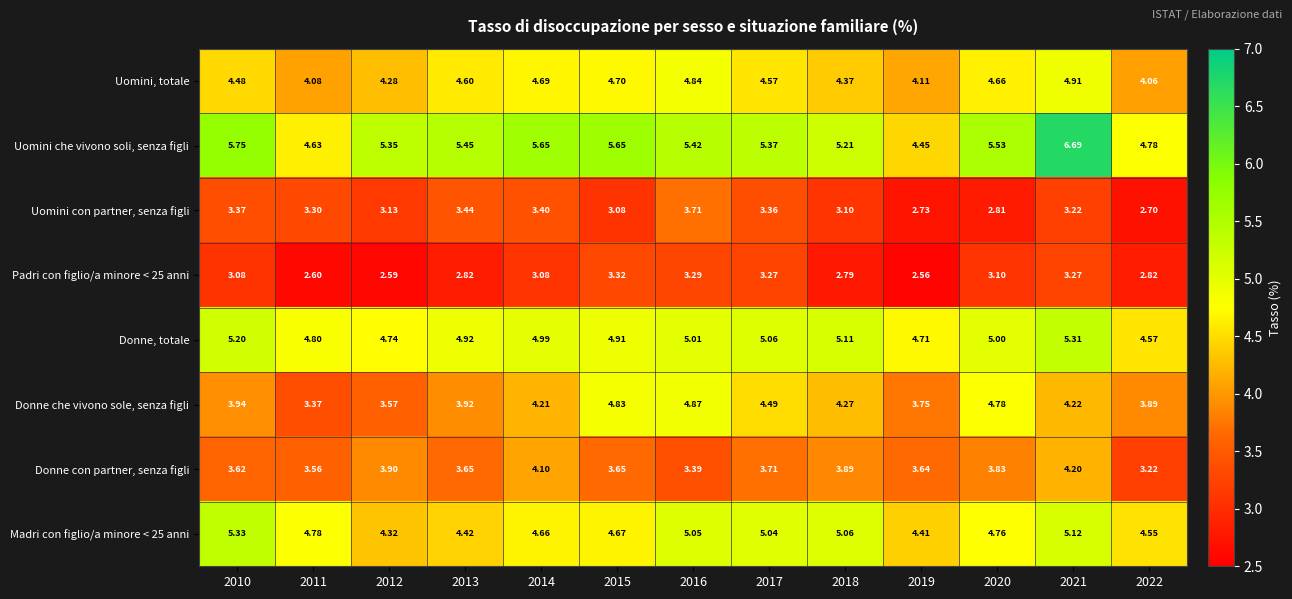

Which series has the largest range (max minus min)?

Uomini che vivono soli, senza figli